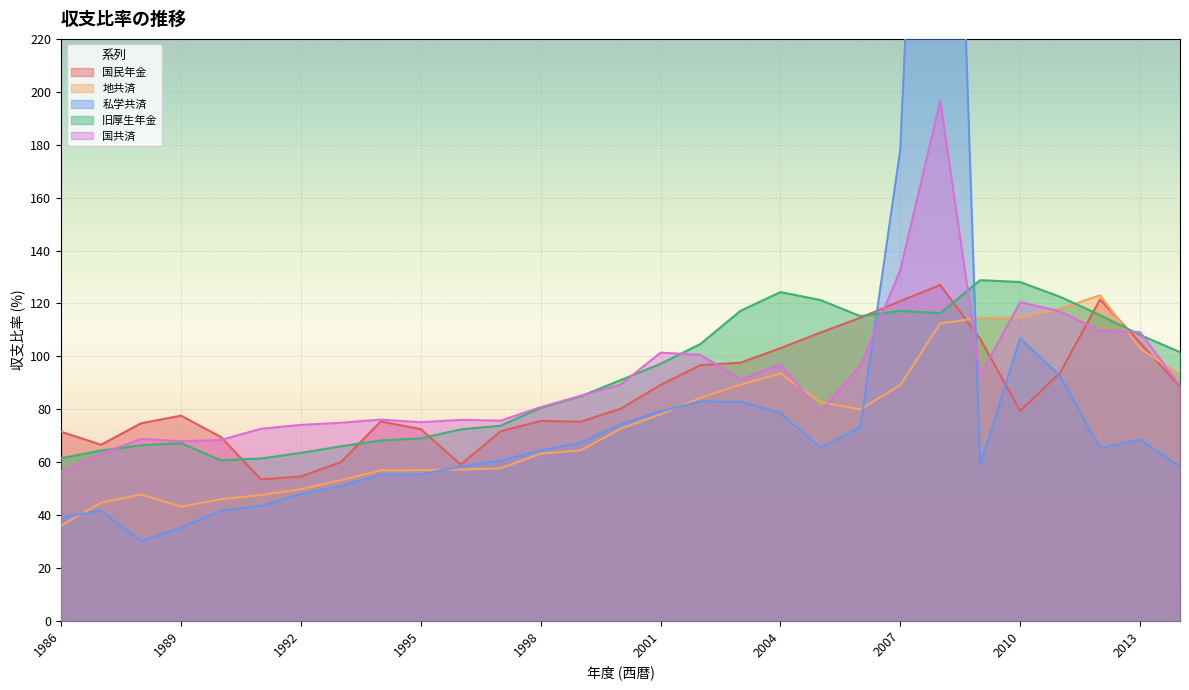

At how many categories does at least one series exceed 460?

1